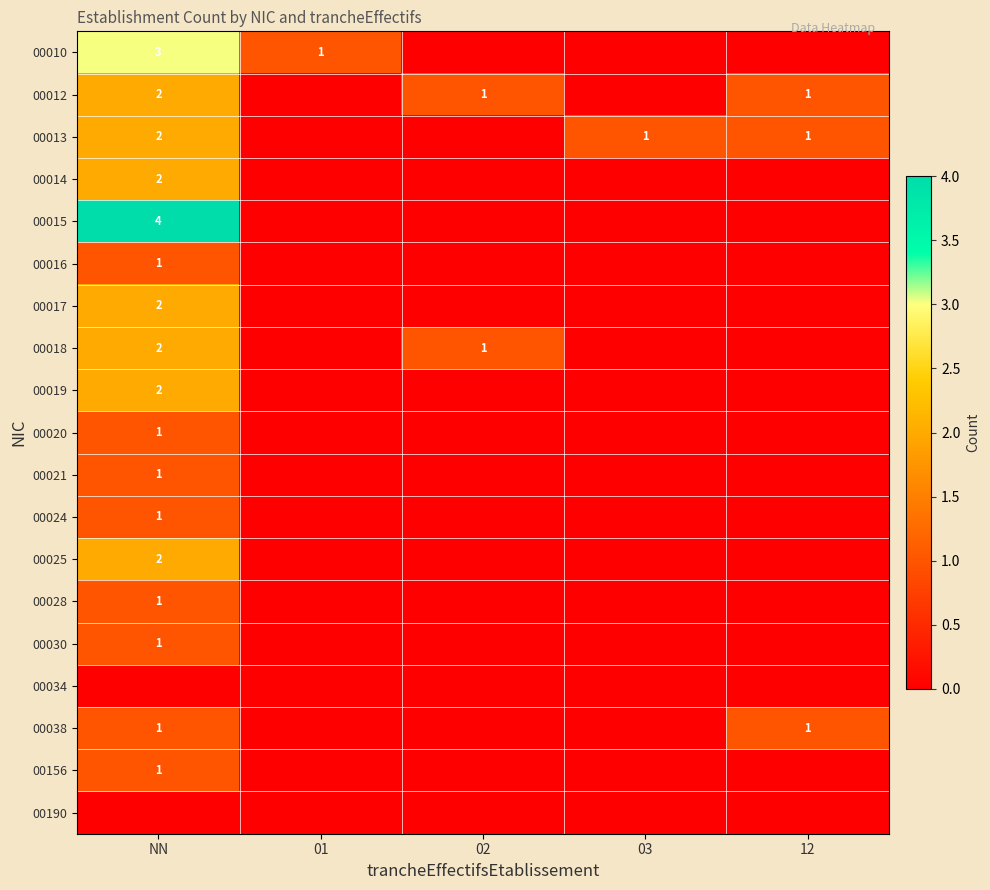

At how many categories does at least one series exceed 0?

5